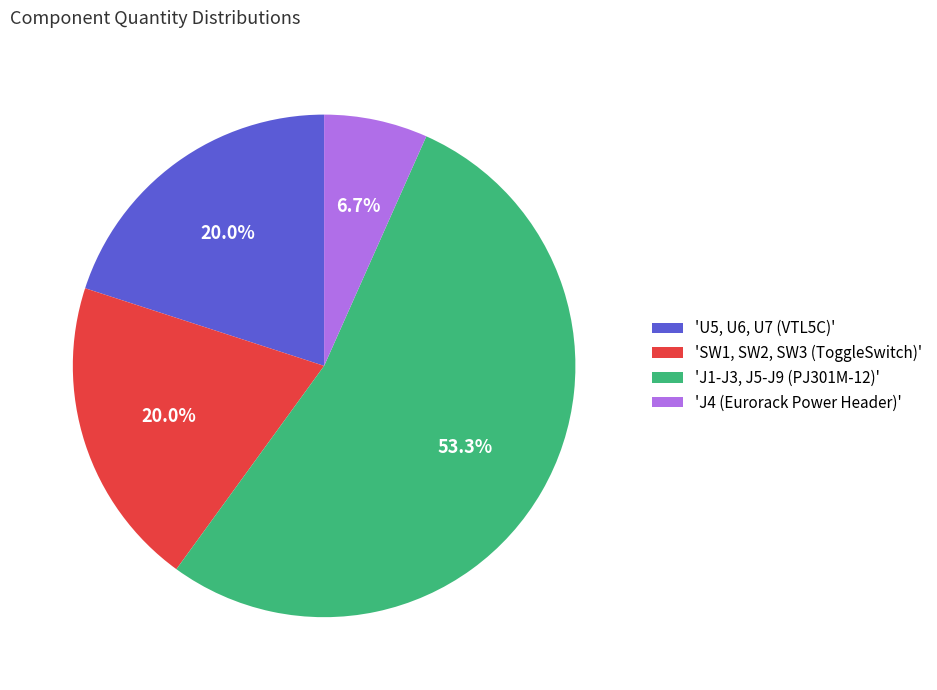

How much of the chart is everything except 'U5, U6, U7 (VTL5C)'?

80.0%